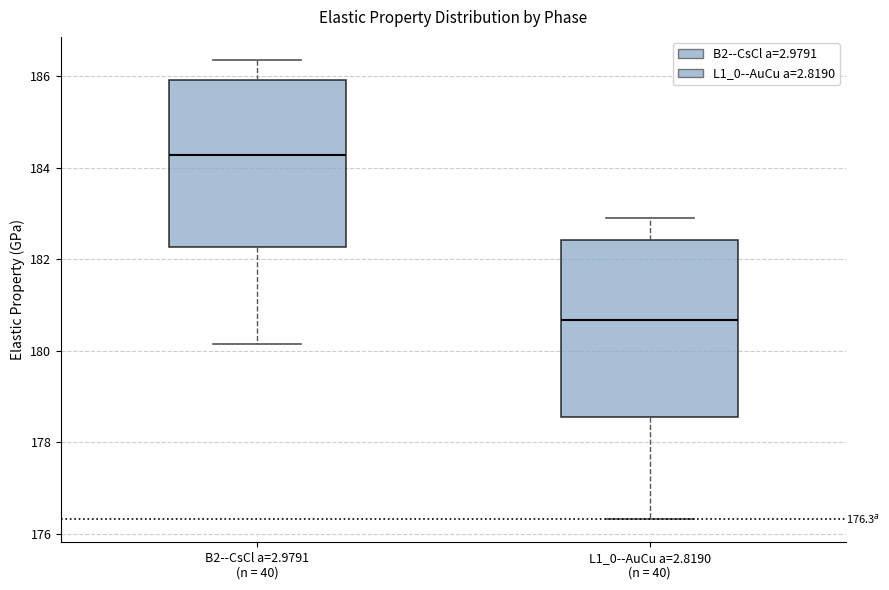

Which box's median line is the highest?

B2--CsCl a=2.9791 (n = 40)